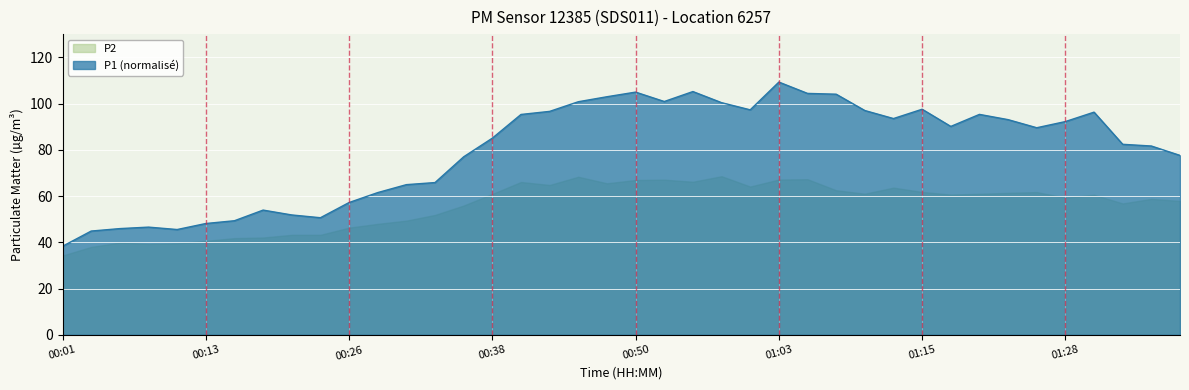

List the labels in order of value, smallest first.

00:01, 00:04, 00:11, 00:06, 00:08, 00:13, 00:16, 00:23, 00:21, 00:18, 00:26, 00:28, 00:31, 00:33, 00:35, 01:38, 01:36, 01:33, 00:38, 01:25, 01:18, 01:28, 01:23, 01:13, 00:40, 01:20, 01:31, 00:43, 01:10, 01:00, 01:15, 00:58, 00:45, 00:53, 00:48, 01:08, 01:05, 00:50, 00:55, 01:03